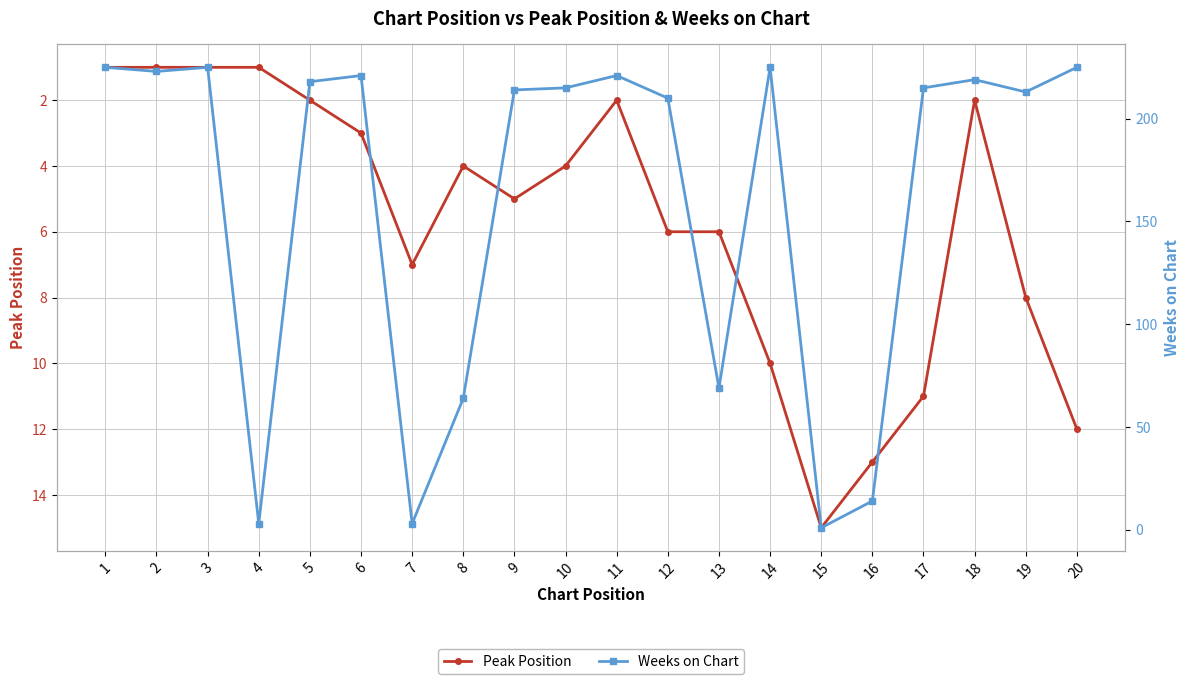

List the series in order of their overall mean, lowest first.

Peak Position, Weeks on Chart